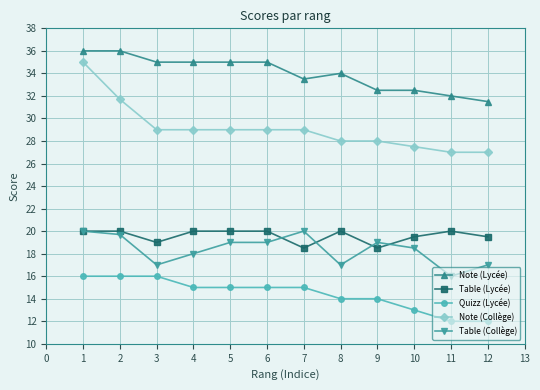

How many distinct data groups are displayed?

5